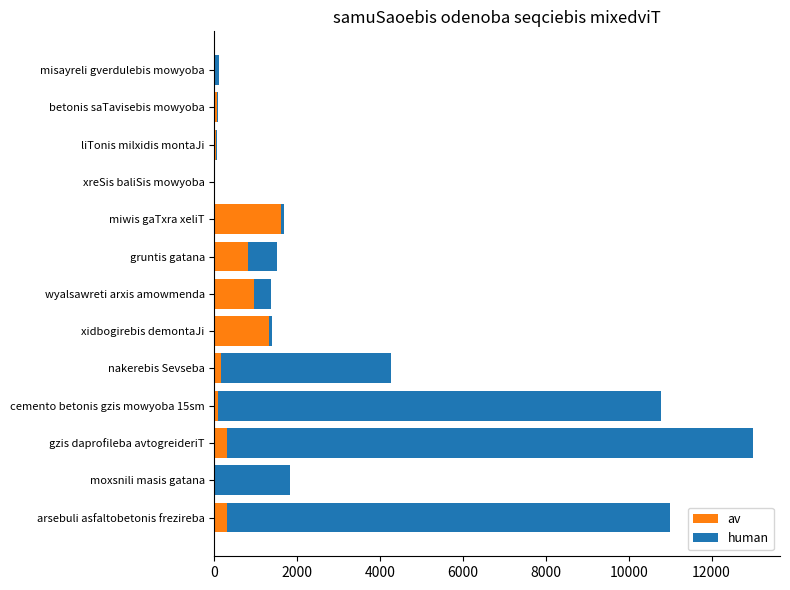

How many series are shown in this chart?

2